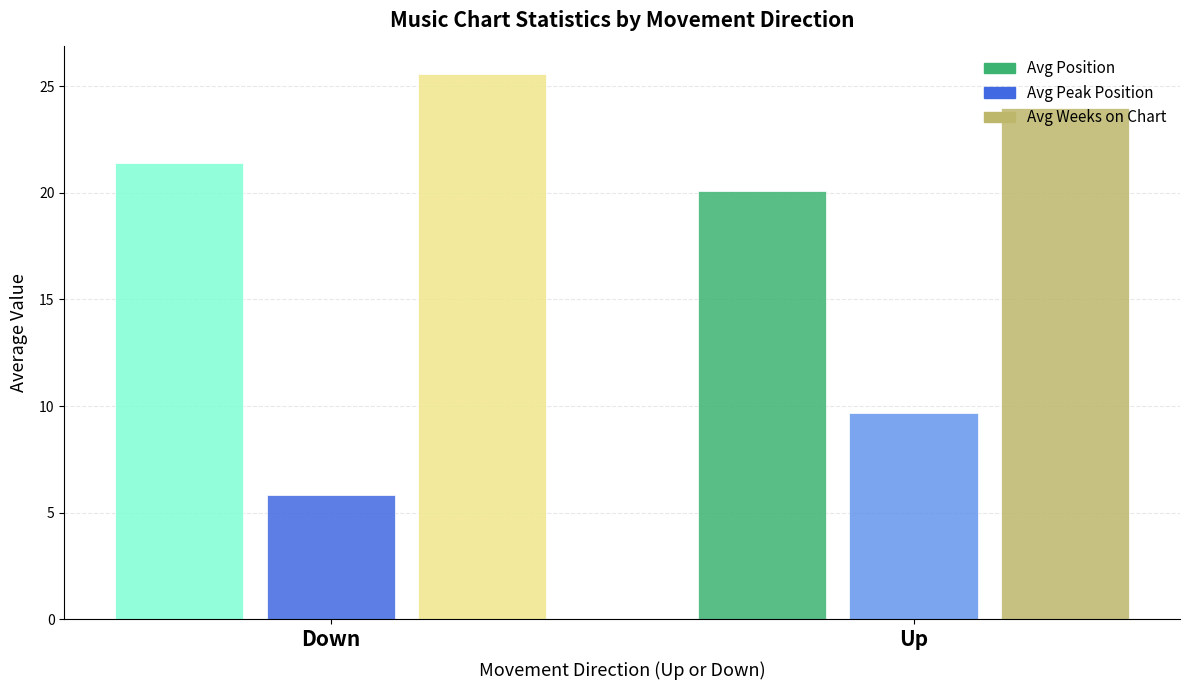

How many groups of bars are there?

2